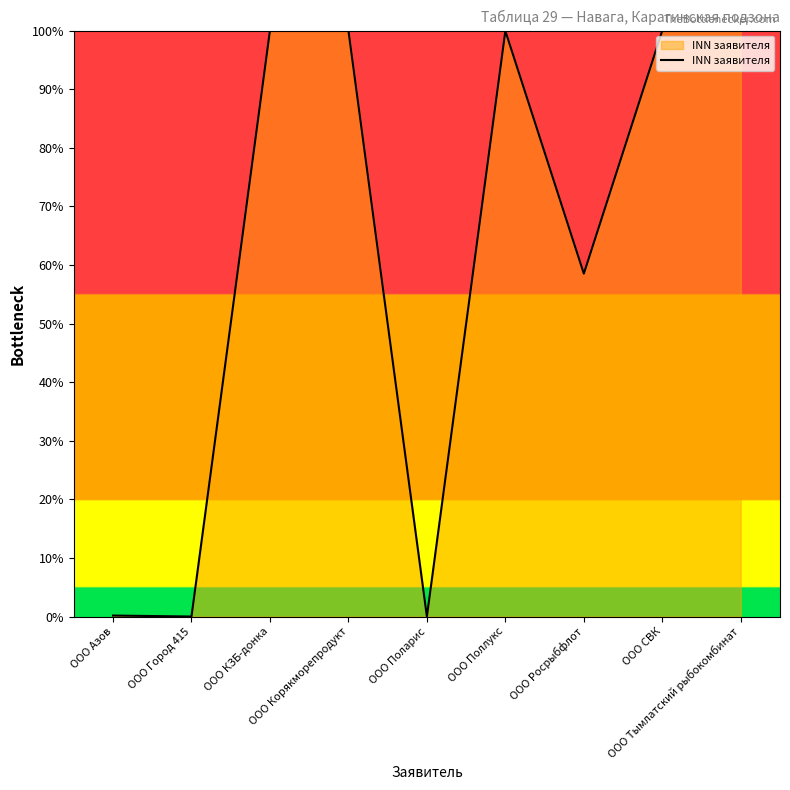

What is the greatest value displayed?

100.0